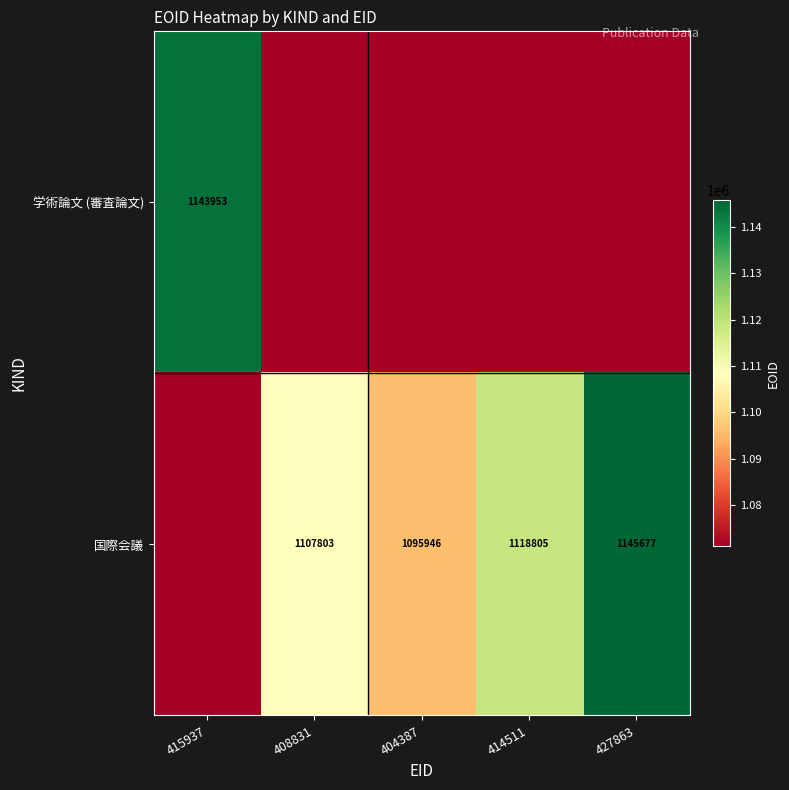

The value of 国際会議 at 427863 is 1145677.0. True or false?

True